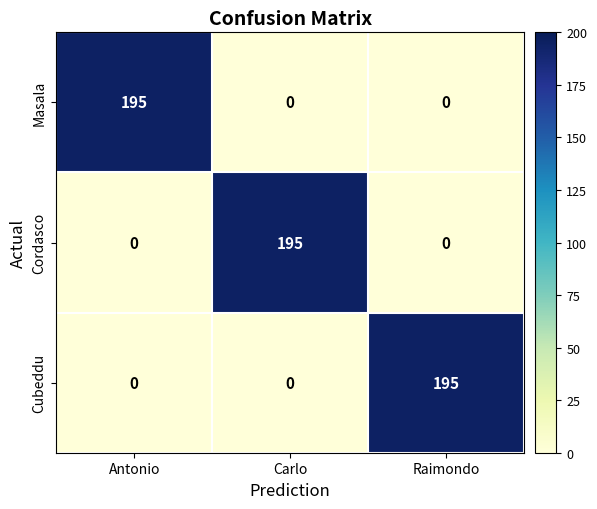

What is the difference between the maximum and second lowest values in the Cubeddu series?

195